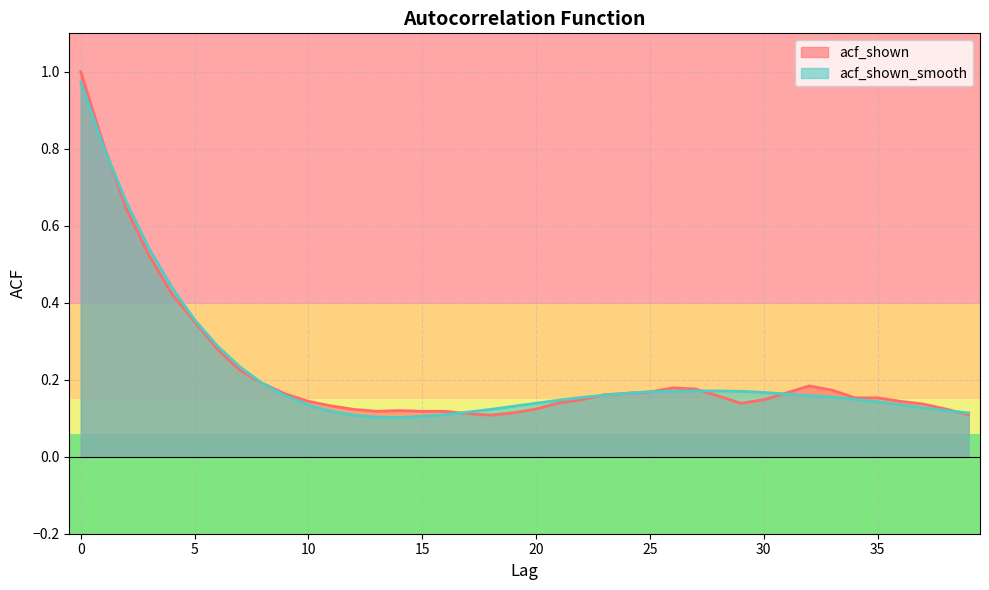

After their last crossing, which series has the higher values: acf_shown_smooth or acf_shown?

acf_shown_smooth